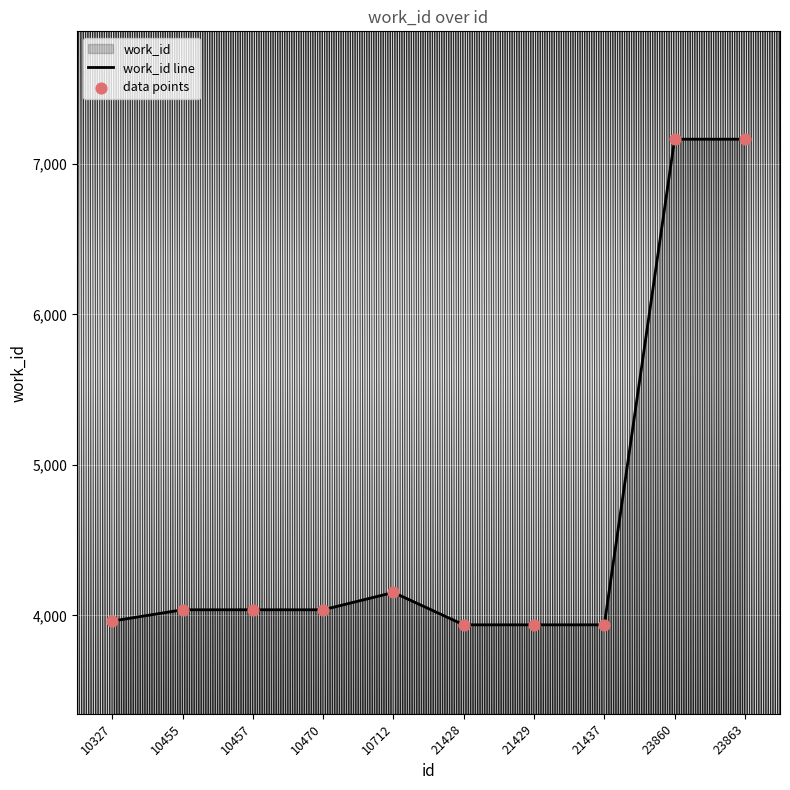

Which series has the largest Y range (max minus min)?

work_id line